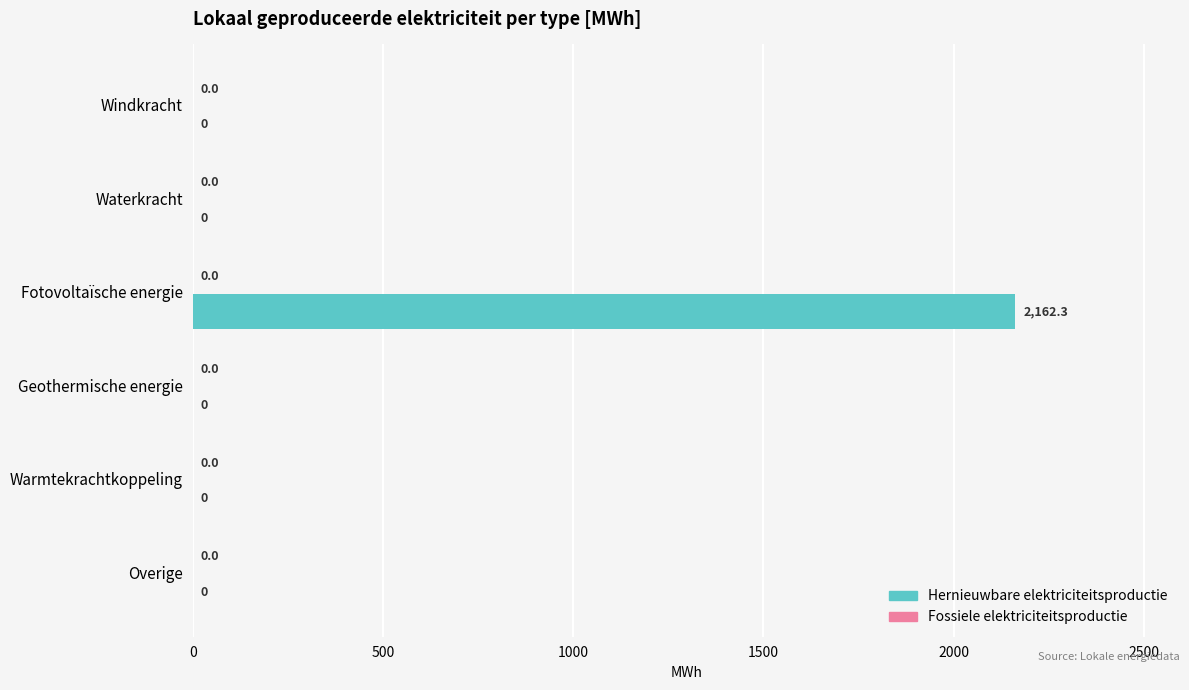

What is the greatest value displayed?

2162.3